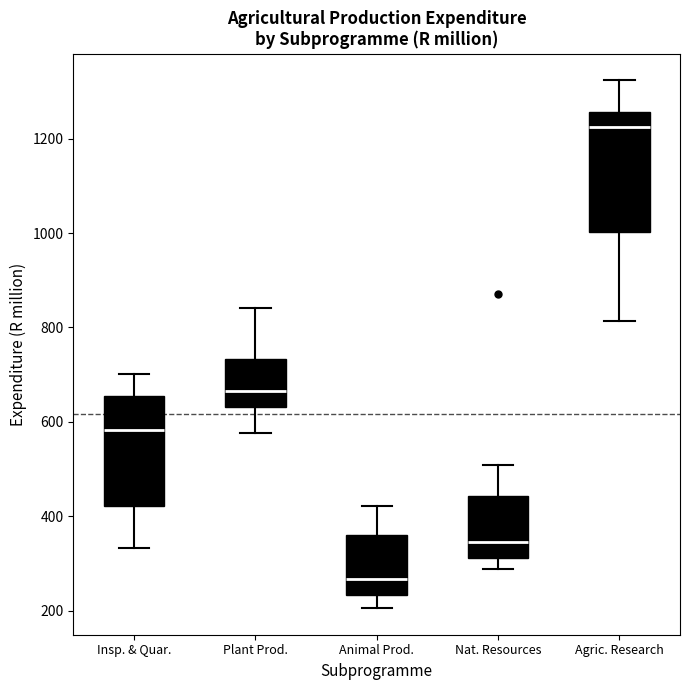

Which box has the highest median line?

Agric. Research